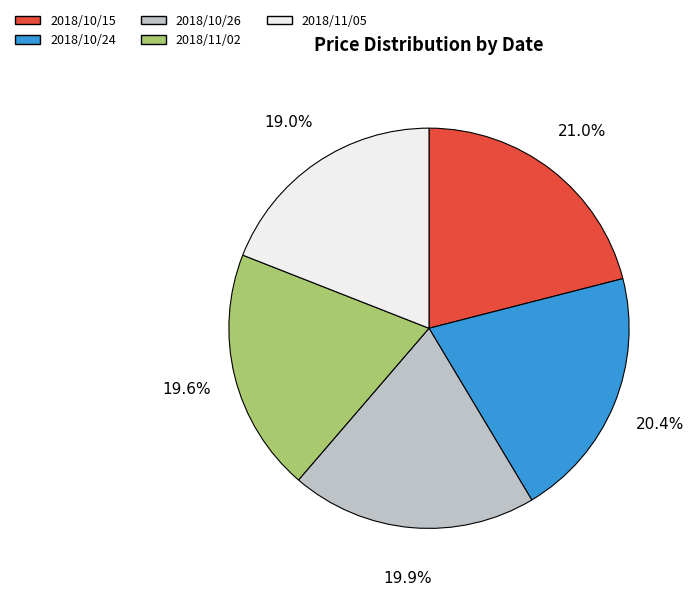

Which has a higher value, 2018/10/24 or 2018/11/05?

2018/10/24